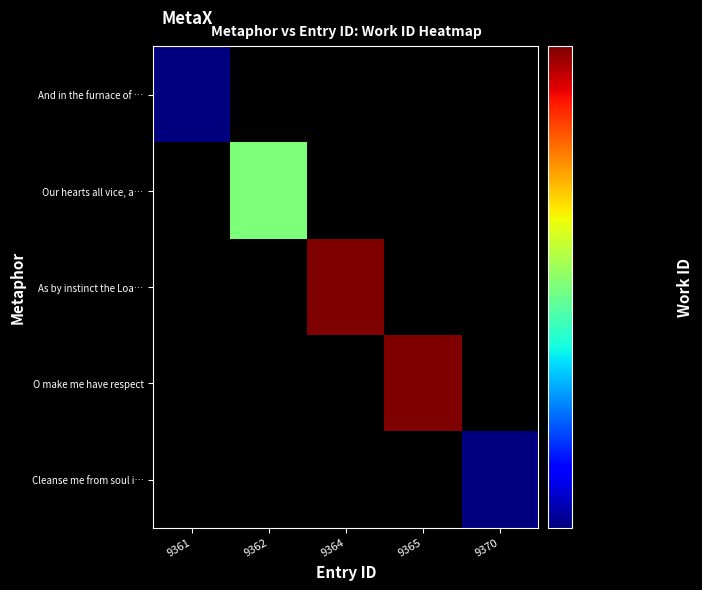

What is the minimum value shown in the chart?

3608.0